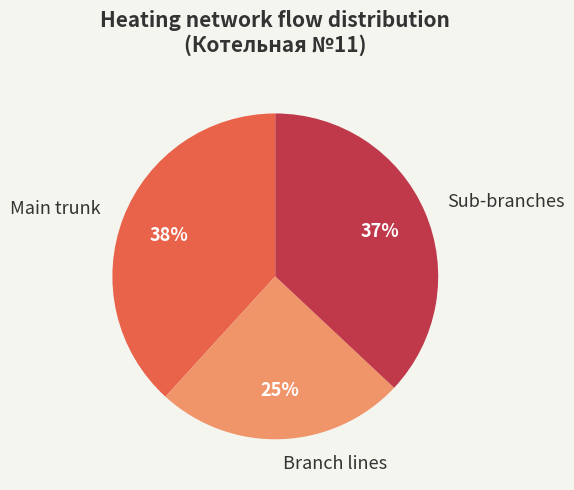

Combined, do Branch lines and Main trunk account for over 50%?

Yes